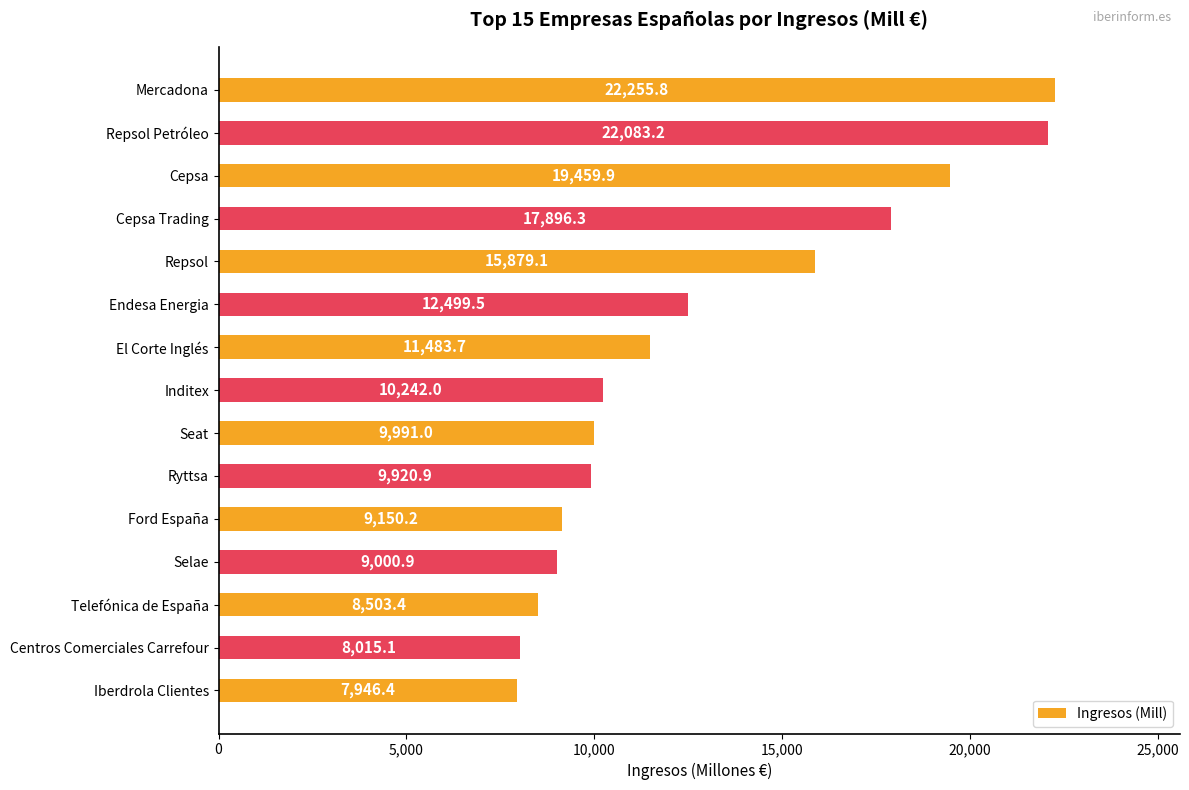

True or false: the data shows 5280.0 at Iberdrola Clientes.

False